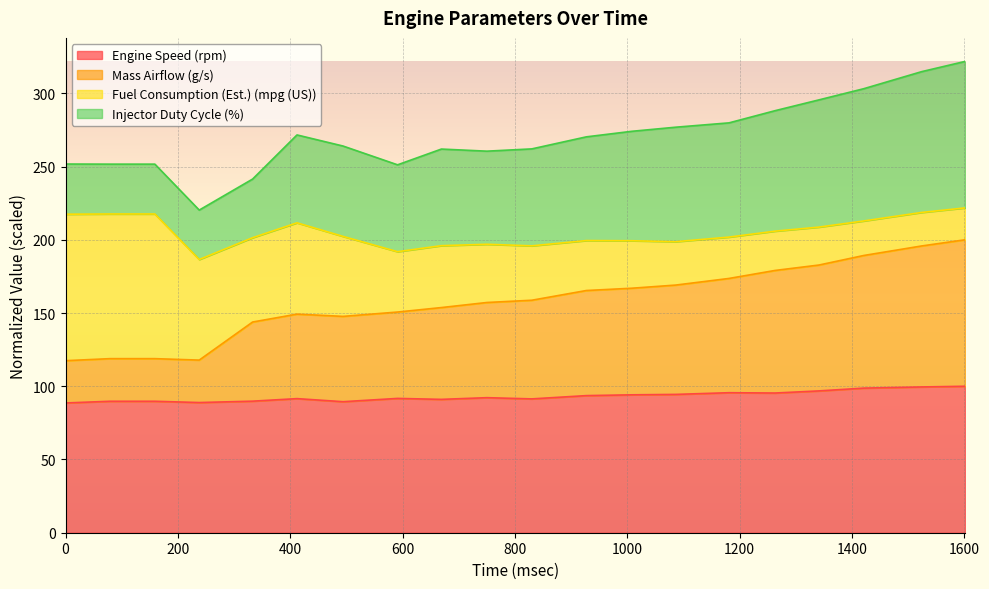

Between 1263 and 159, which is larger?

1263